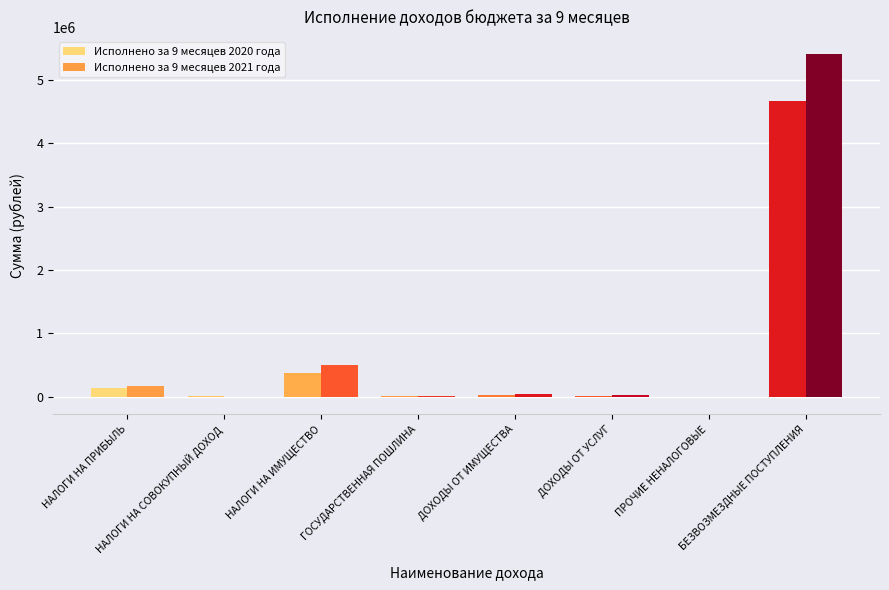

What is the label of the 7th bar from the left?

ПРОЧИЕ НЕНАЛОГОВЫЕ